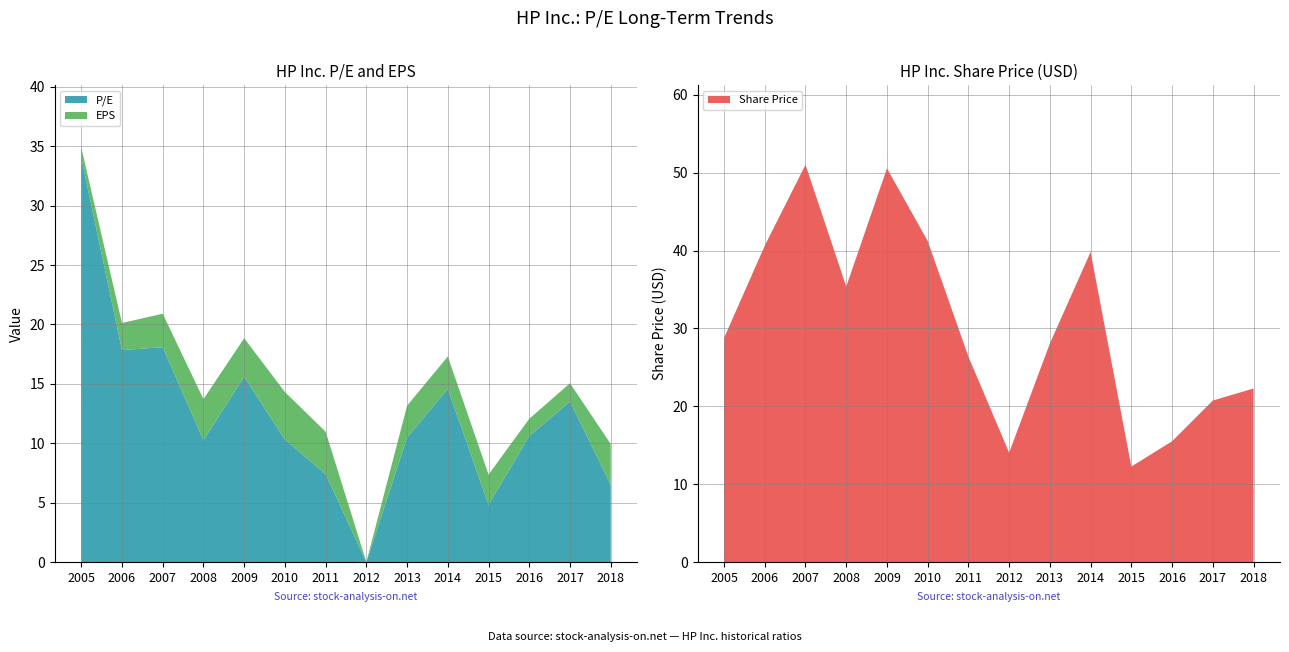

Reading left to right, extract all data points from this chart.

P/E: 34.0	17.8	18.1	10.3	15.6	10.3	7.4	0.0	10.5	14.6	4.8	10.6	13.5	6.5
Share Price: 28.8	40.6	51.0	35.4	50.6	41.2	26.4	14.0	28.1	39.8	12.3	15.5	20.7	22.3
EPS: 0.8	2.3	2.8	3.5	3.2	4.0	3.6	0.0	2.7	2.7	2.5	1.5	1.5	3.4